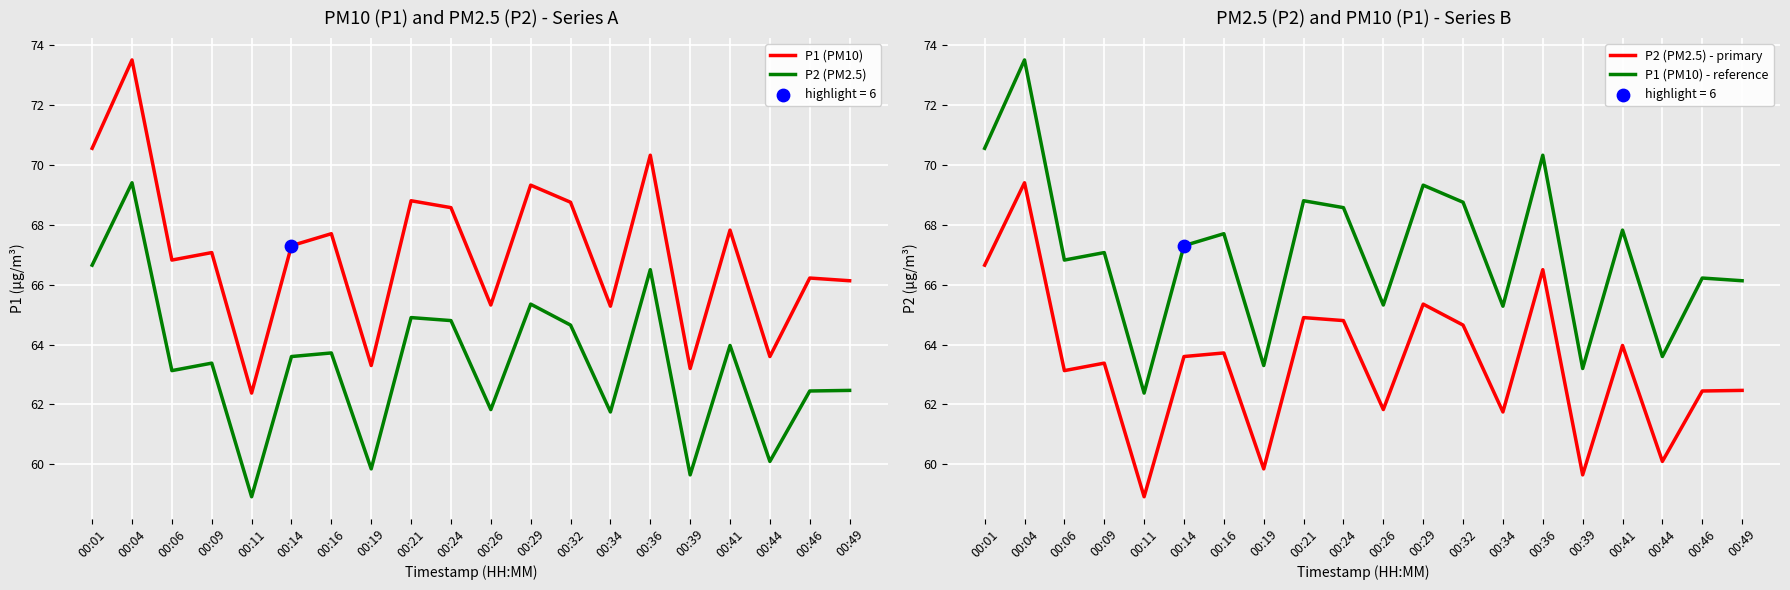

Which series reaches the maximum Y coordinate?

P1 (PM10)